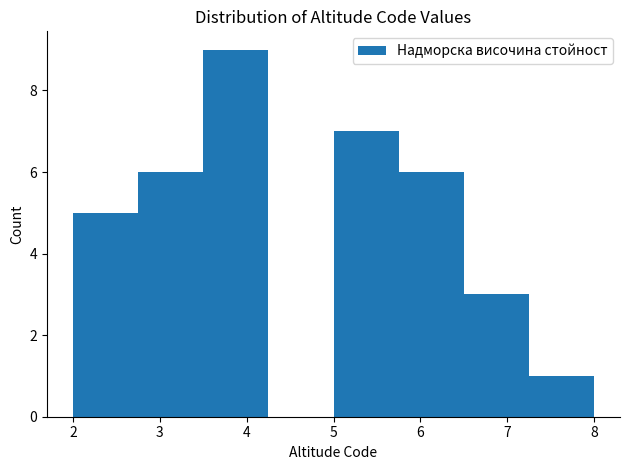

Over which range of the x-axis is the bar tallest?

3.50 to 4.25